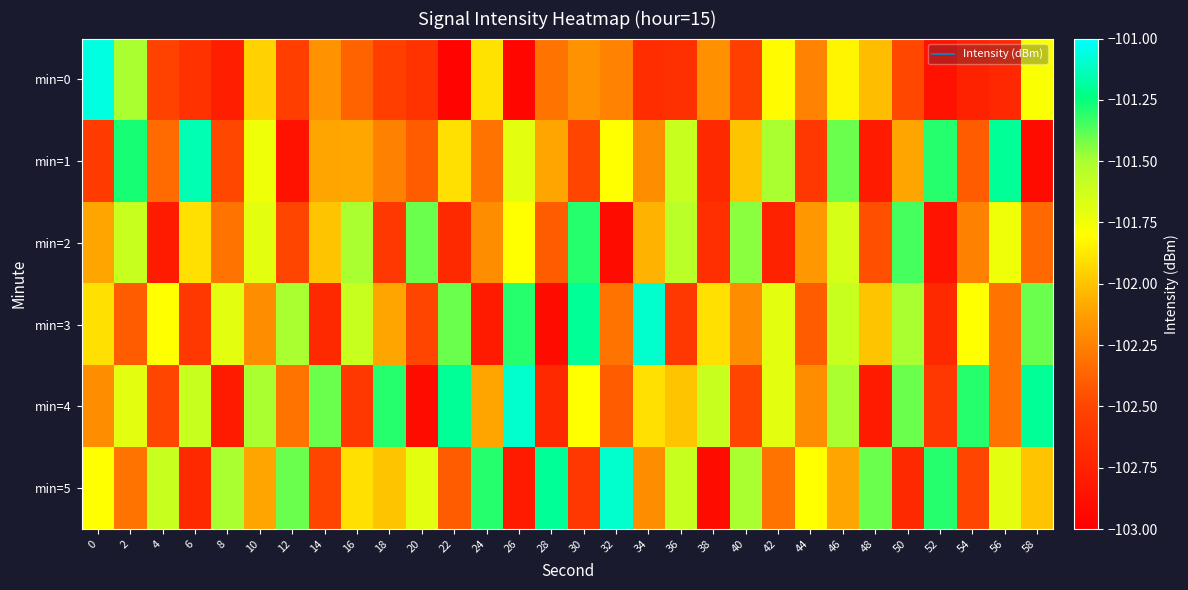

Which series has the largest total across all categories?

min=5